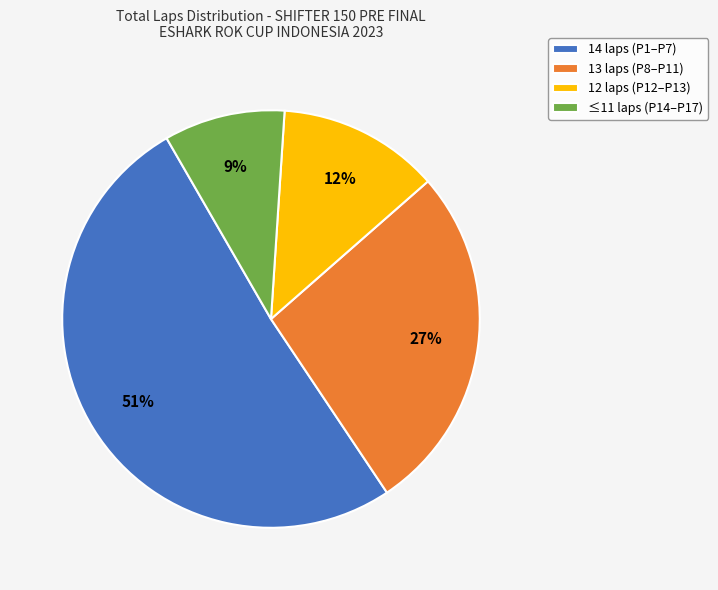

To the nearest percent, what is the difference between the largest and smallest slice percentages?

42%